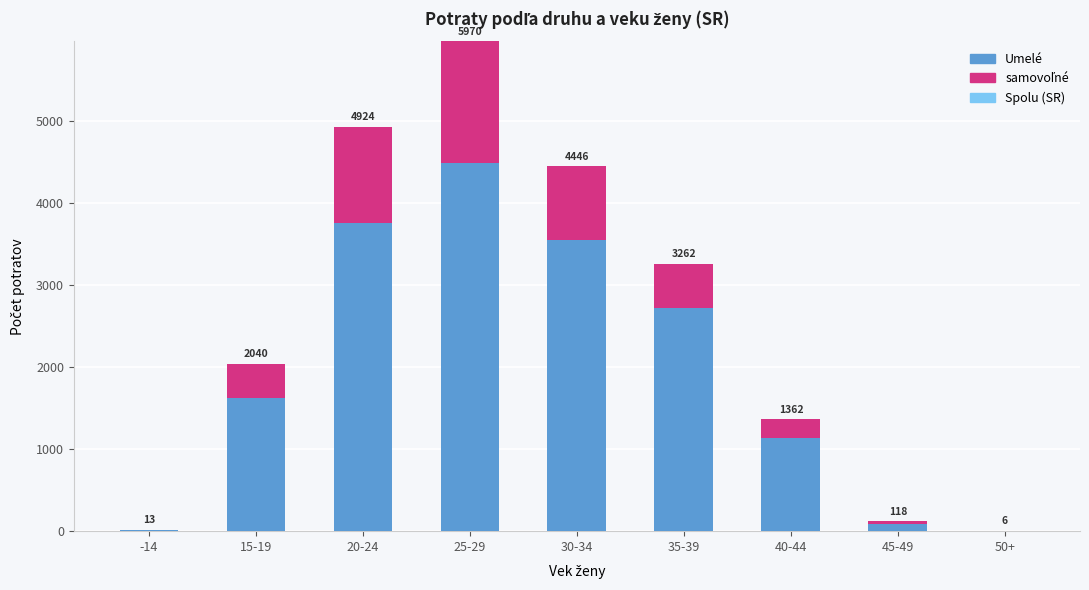

Does the chart contain stacked bars?

Yes